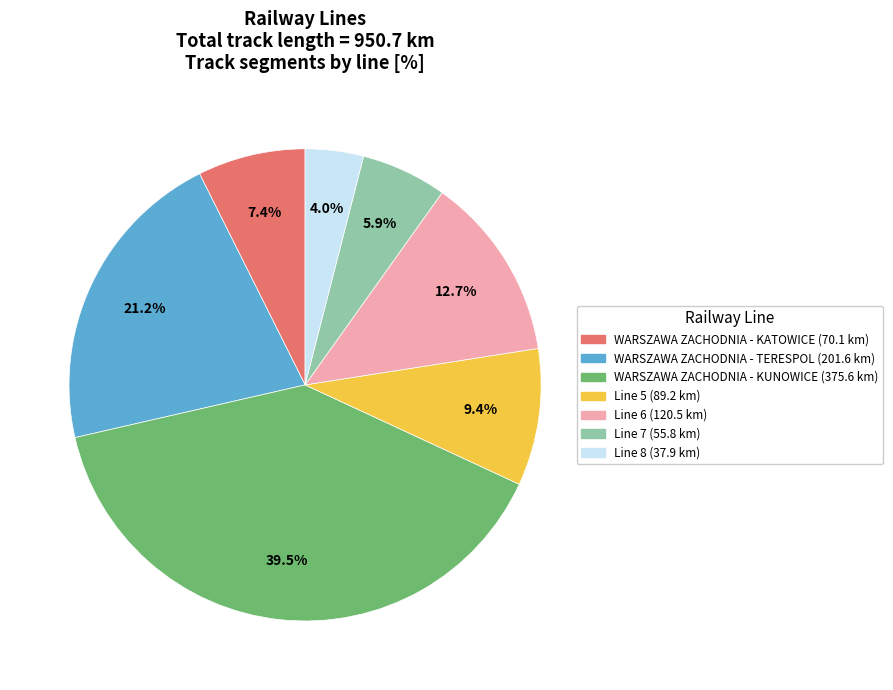

Does any single category account for the majority?

No